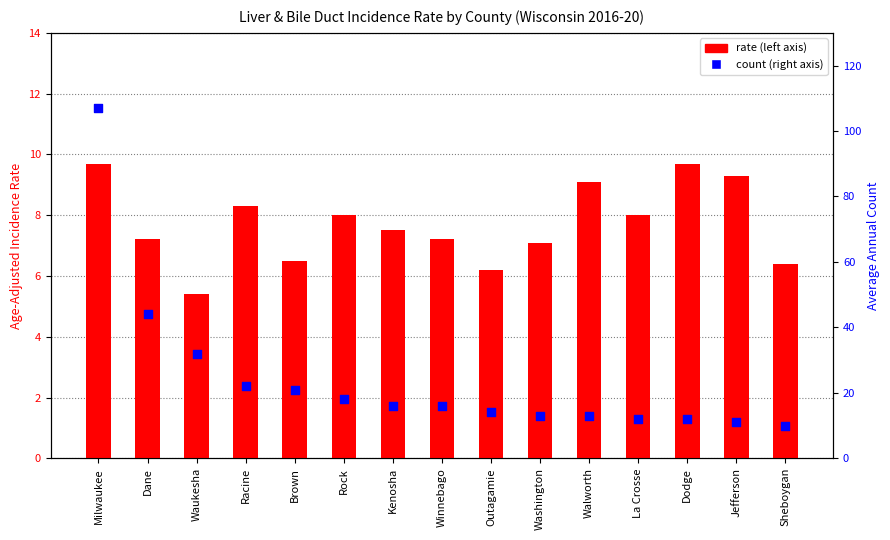

Which series contains the highest Y value?

Average Annual Count